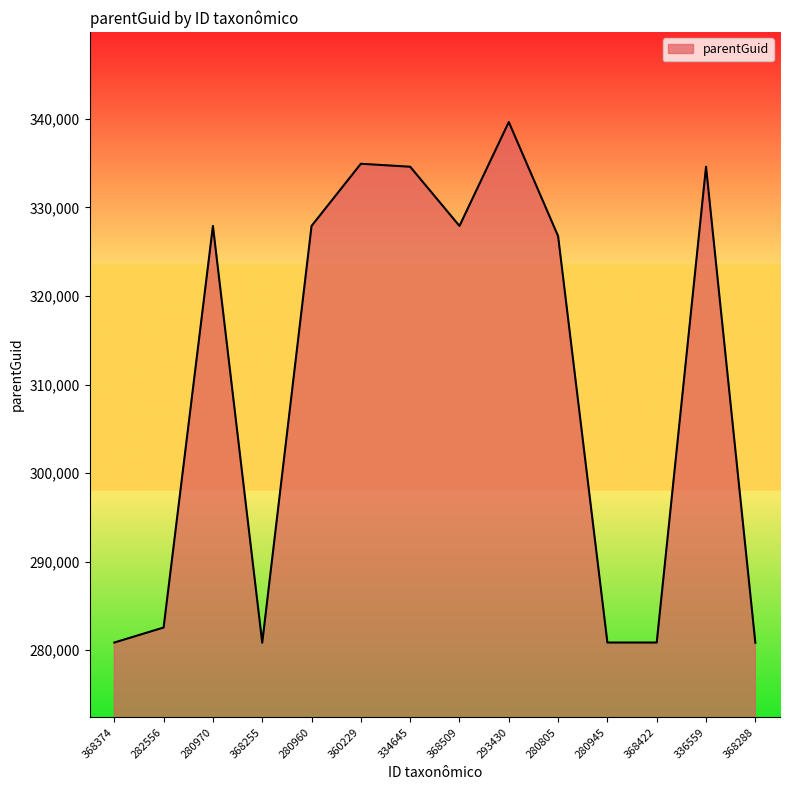

The chart shows a value of 452421 at 280960. True or false?

False